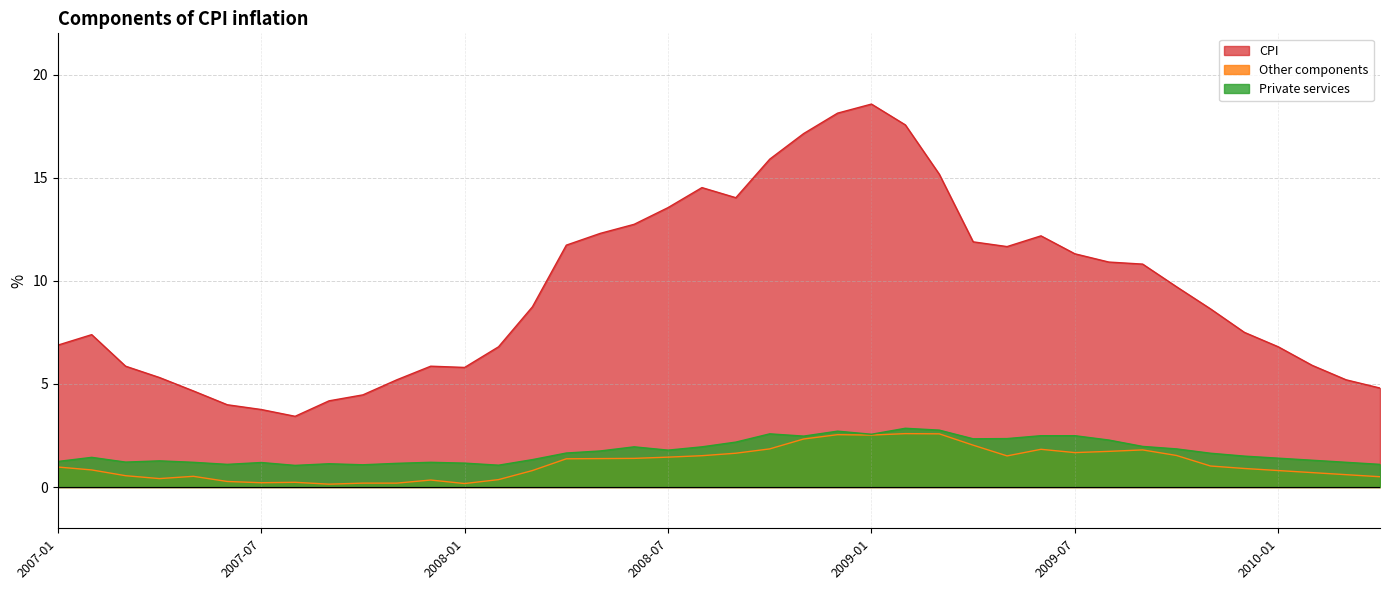

Which series changed the most between 2008-01 and 2008-06?

CPI